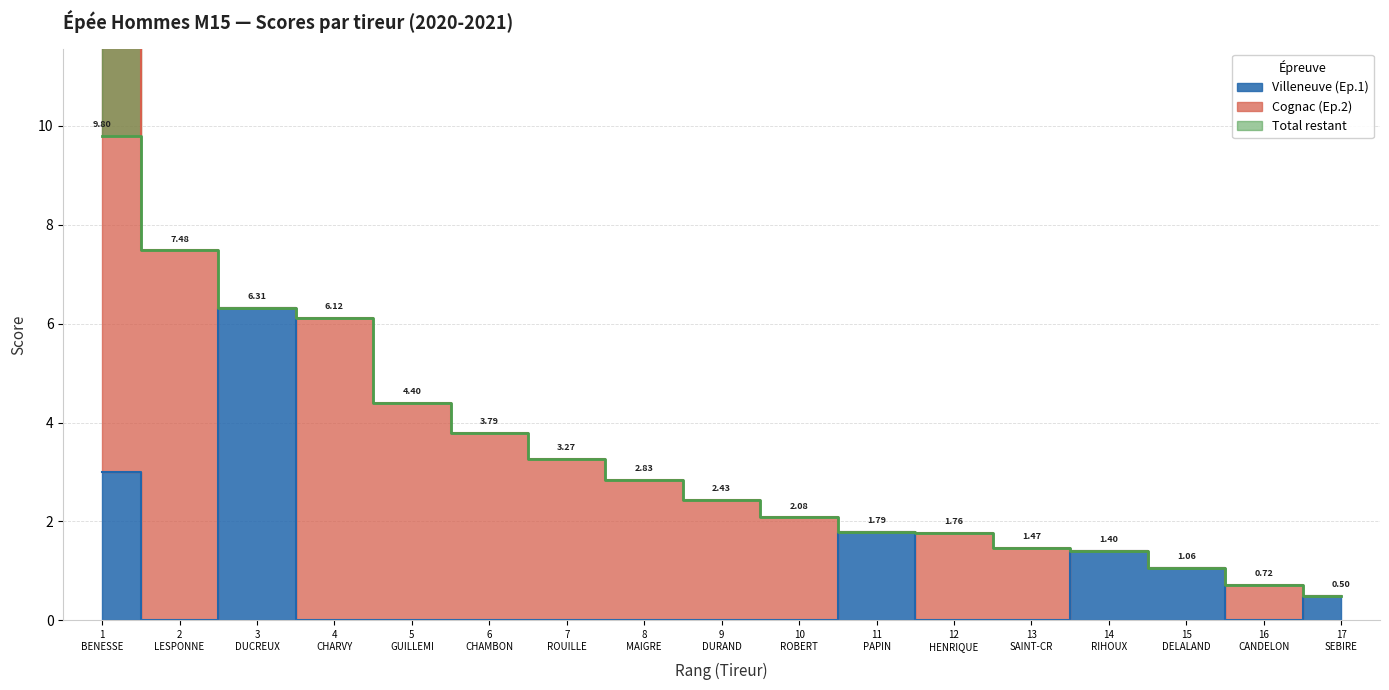

Is it true that Total equals 0.7 at 16 CANDELON?

True